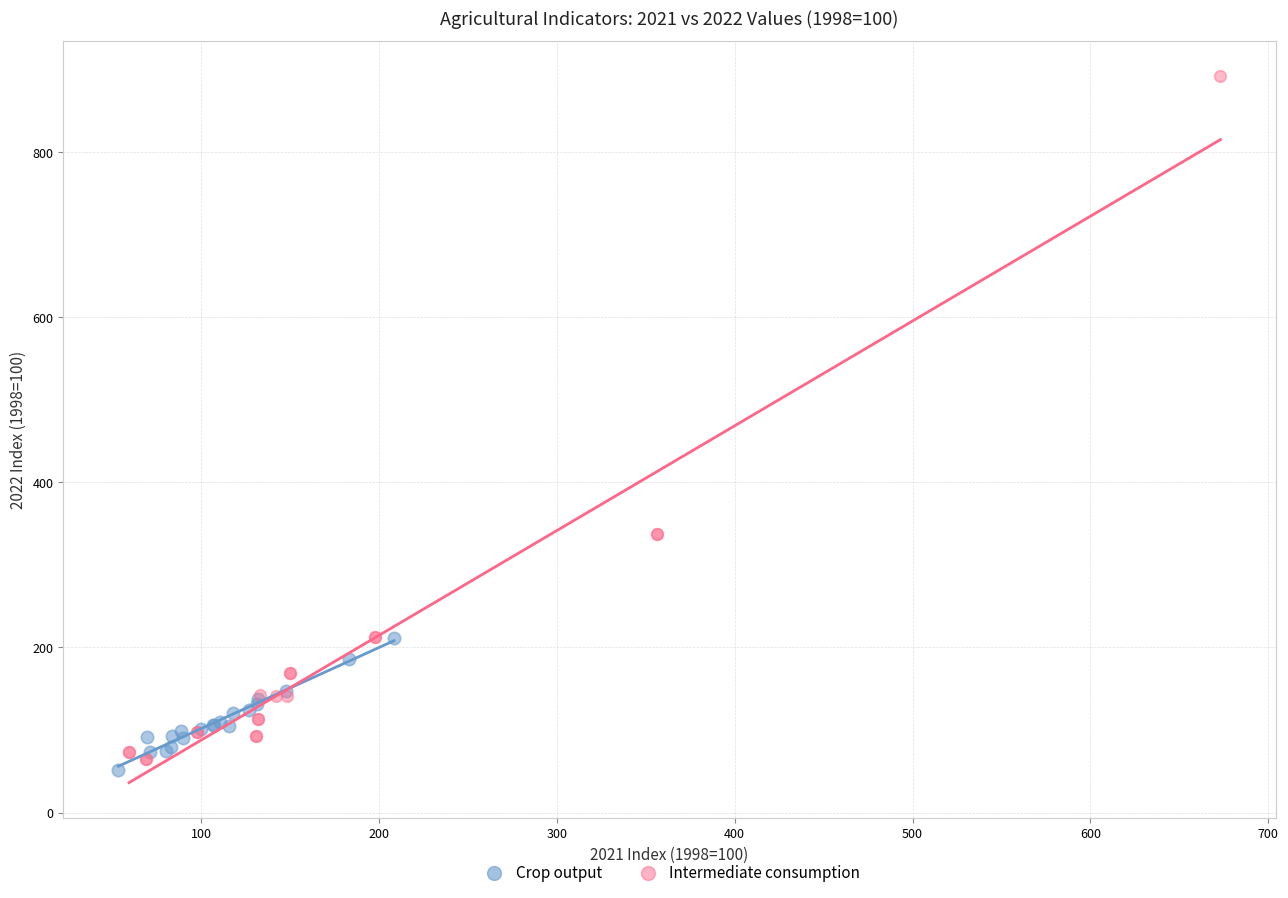

Which series contains the highest Y value?

Intermediate consumption